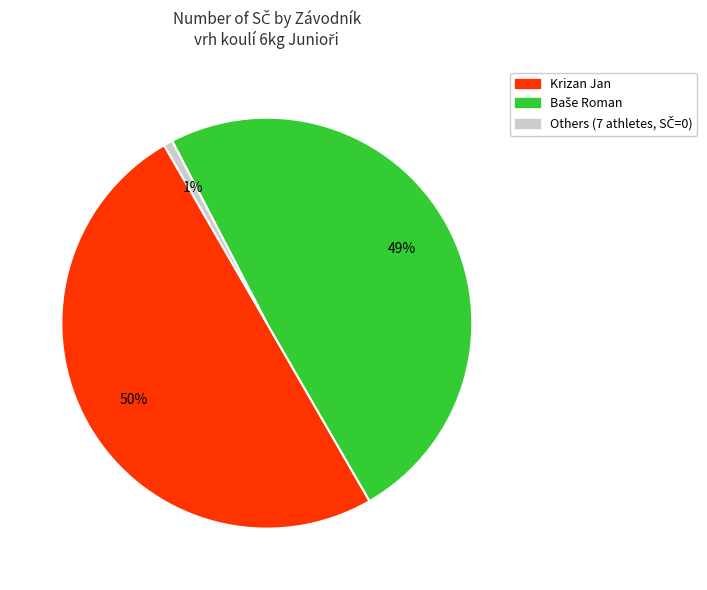

To the nearest percent, what is the difference between the largest and smallest slice percentages?

49%